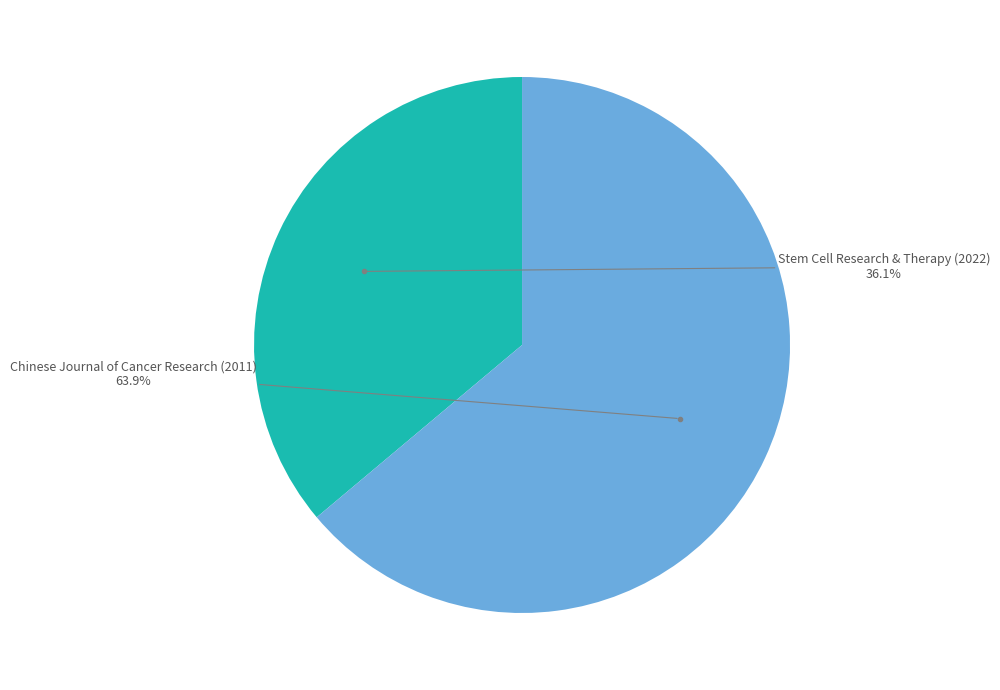

Is there a majority slice in this chart?

Yes